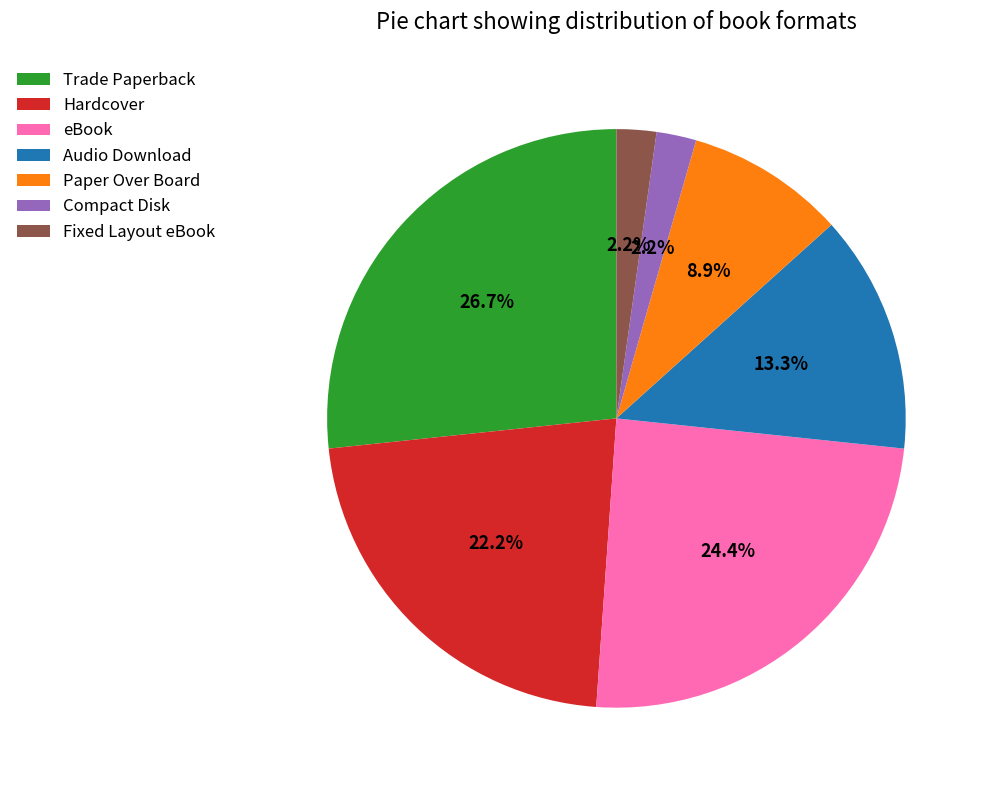

Which slice is the largest?

Trade Paperback